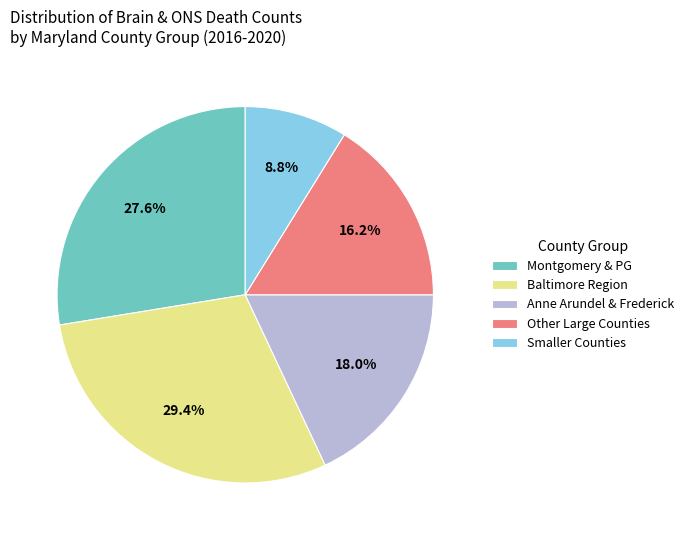

What is the smallest slice in the pie chart?

Smaller Counties